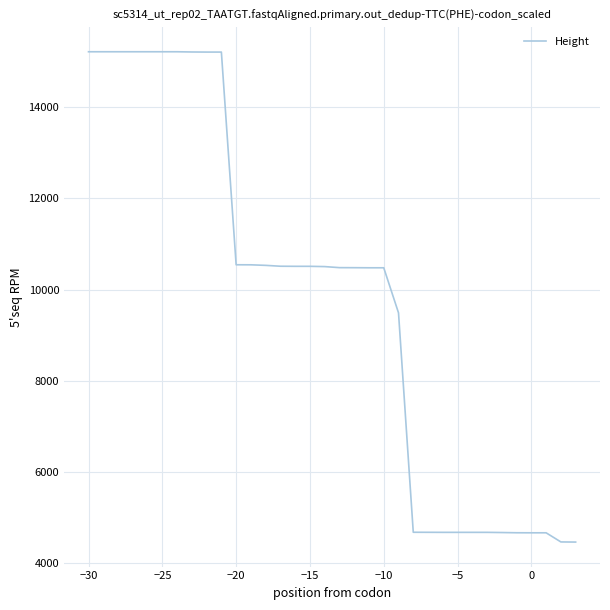

Count the number of categories in the chart.

34